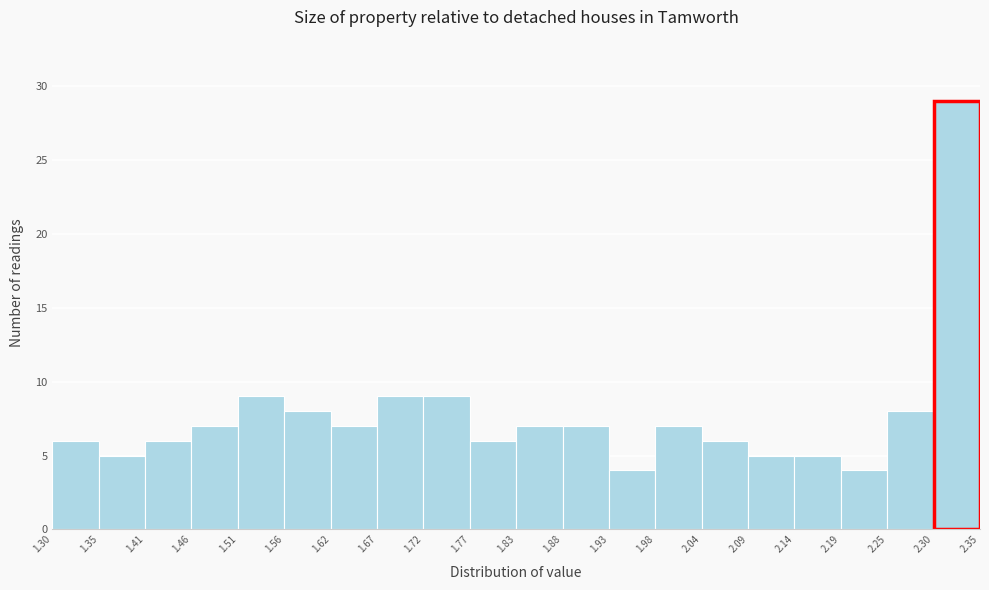

What is the height of the bar covering 1.41 to 1.46 on the x-axis? The values are not printed on the chart, so give them approximately, as read against the axis.

6